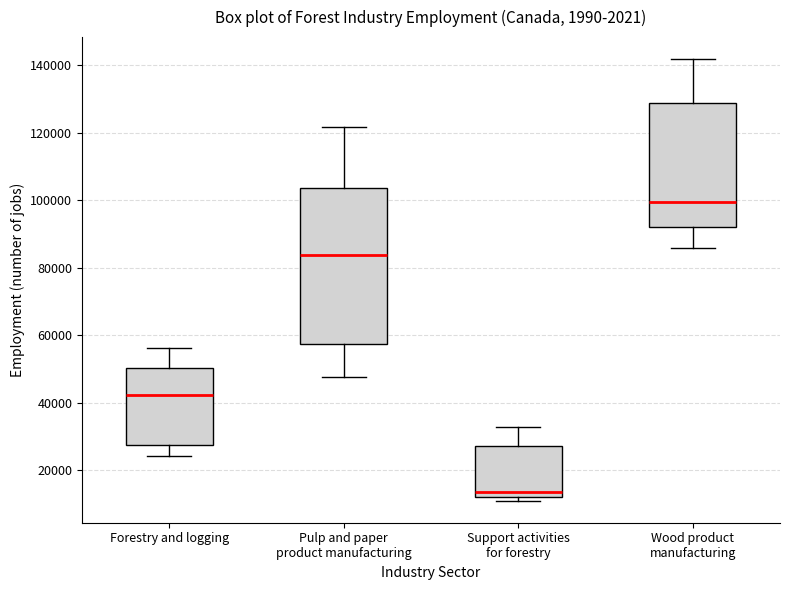

Where does the median line of the box for Support activities for forestry sit on the y-axis? The values are not printed on the chart, so give them approximately, as read against the axis.

14000